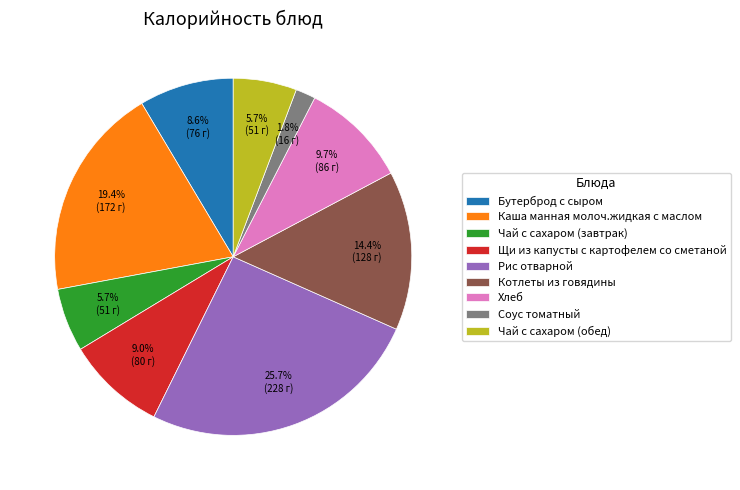

To the nearest percent, what is the difference between the largest and smallest slice percentages?

24%